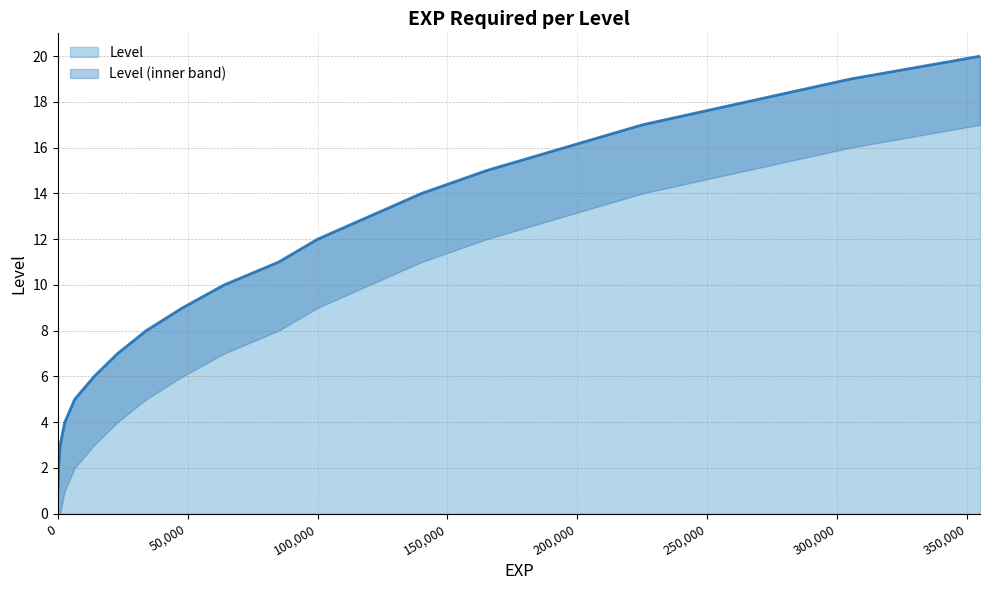

At which label is the value closest to 10?

64000